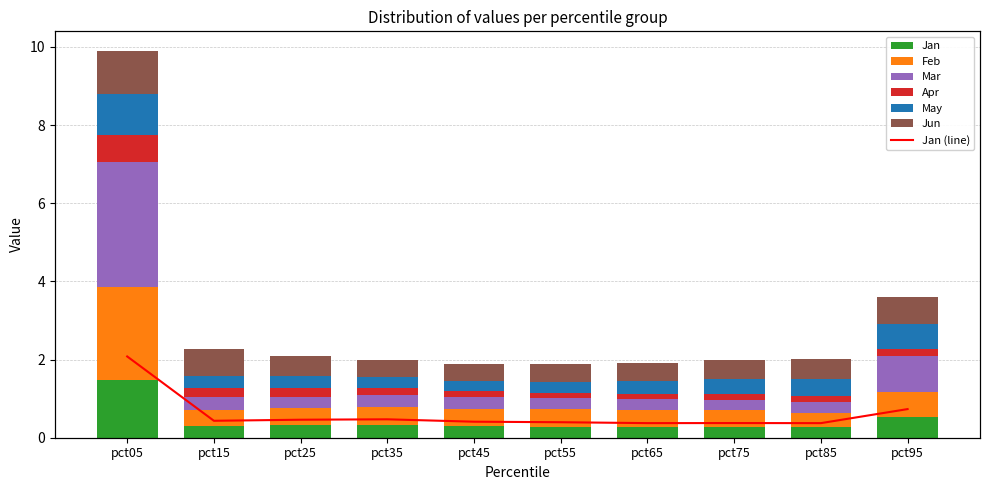

Count the Jun values in the range 0 to 1.

9